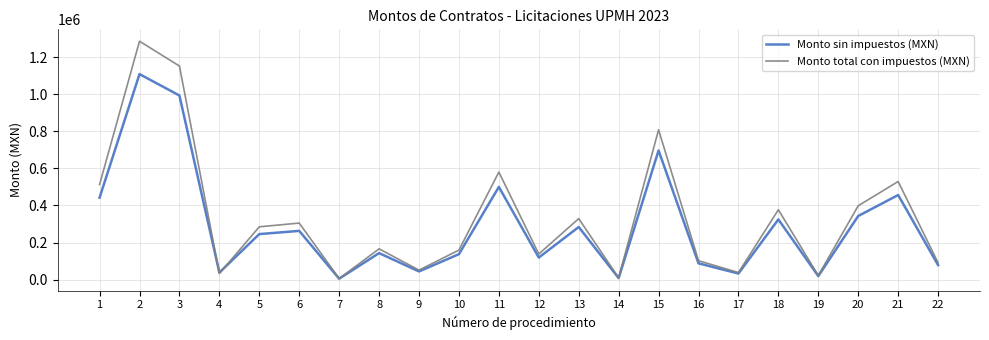

What is the maximum value shown in the chart?

1285485.6